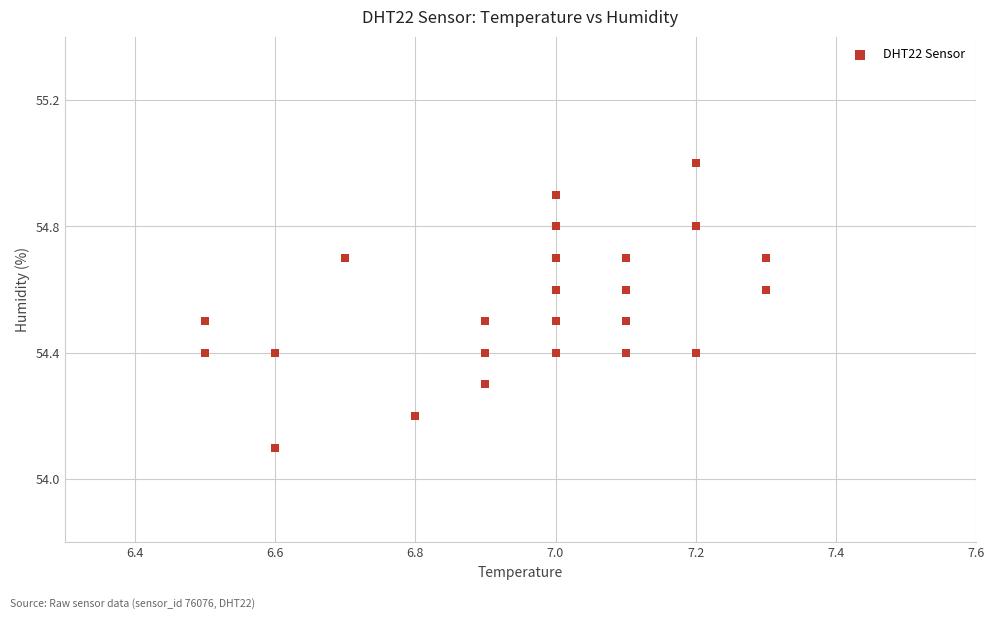

What Y value in the scatter plot is closest to 54?

54.1